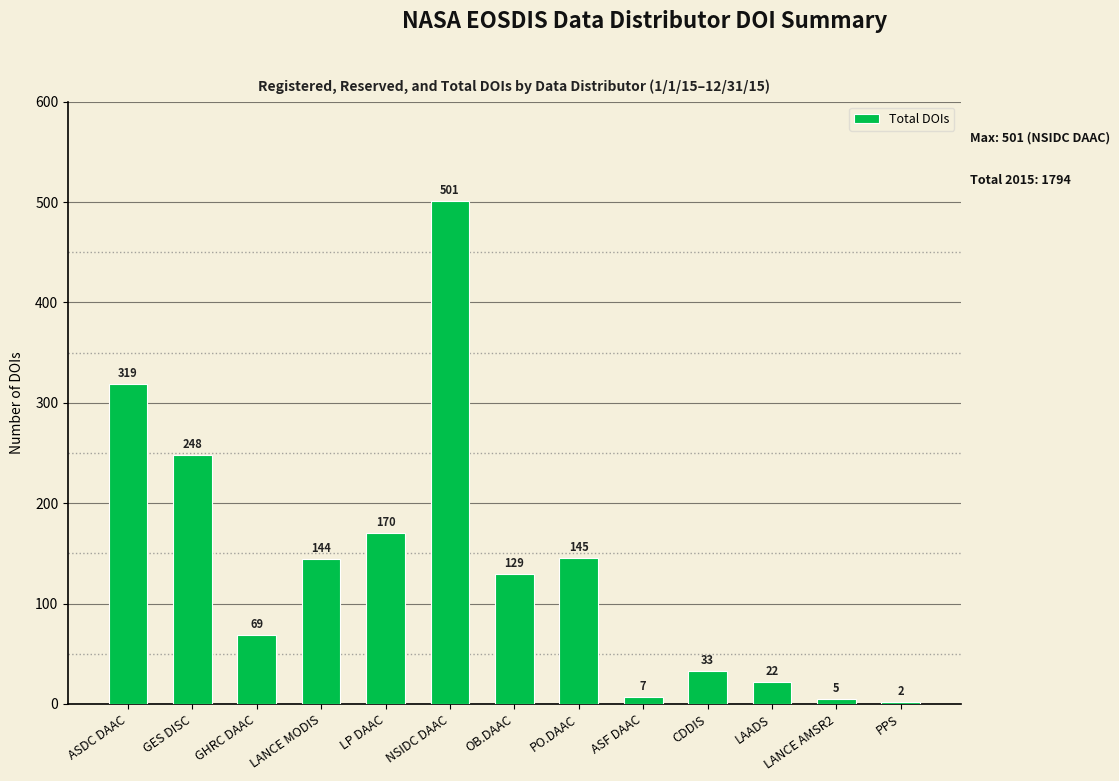

What is the difference between the second highest and minimum values?

317